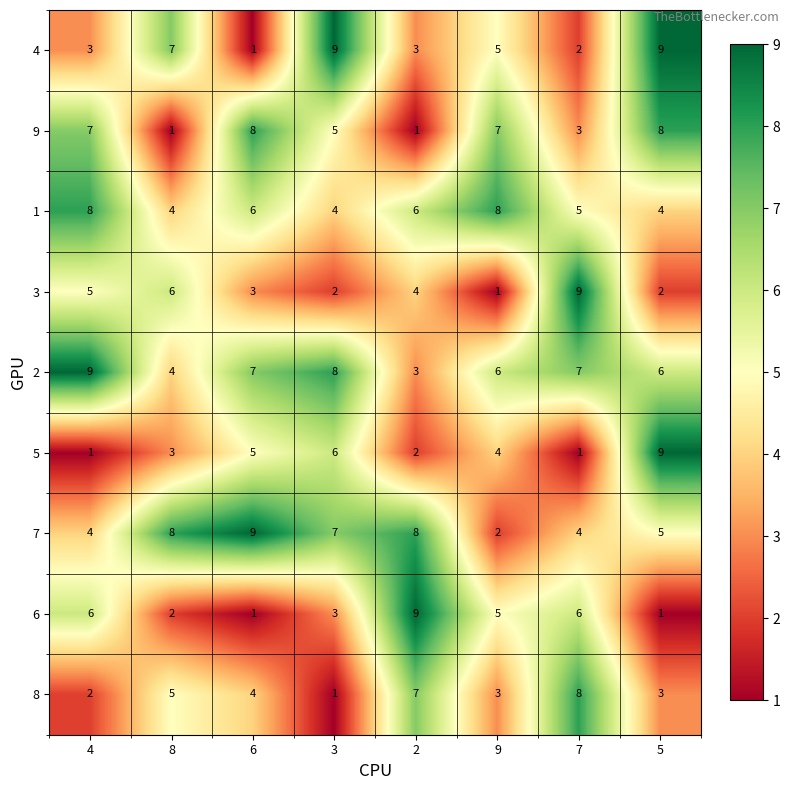

How many distinct data groups are displayed?

9